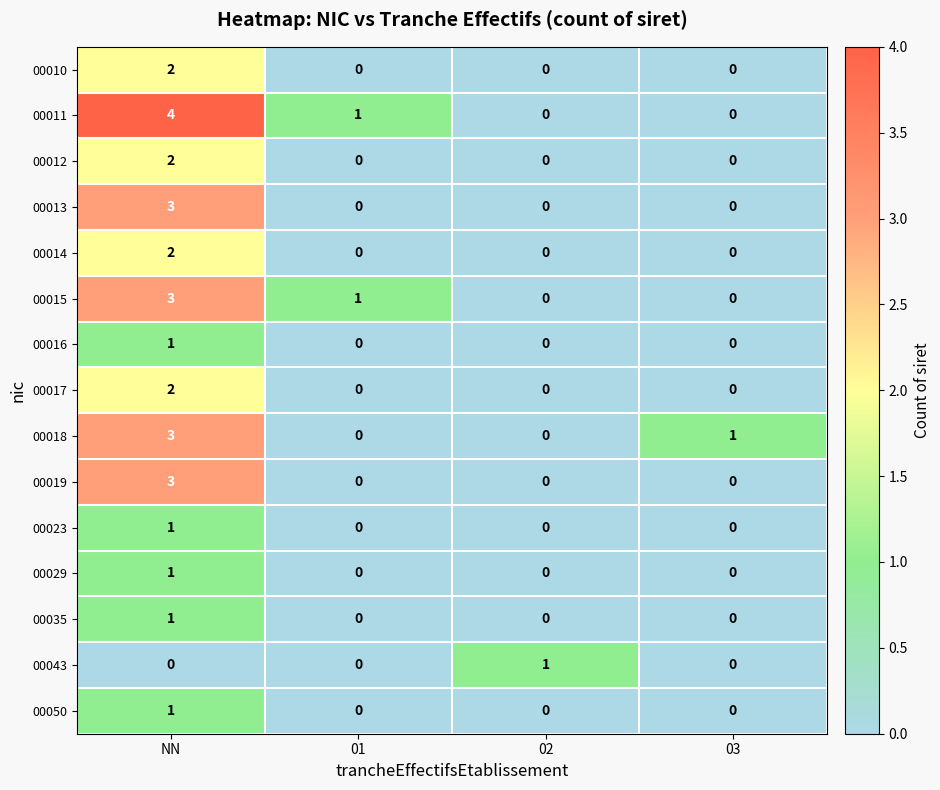

At which category does the chart reach its peak across all series?

NN